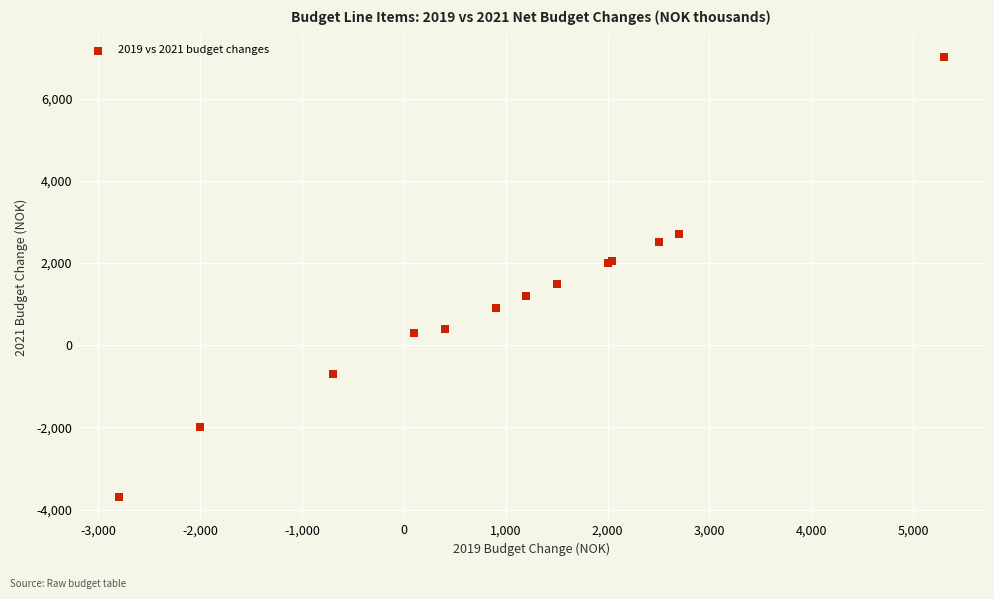

What Y value in the scatter plot is closest to 1650?

1500